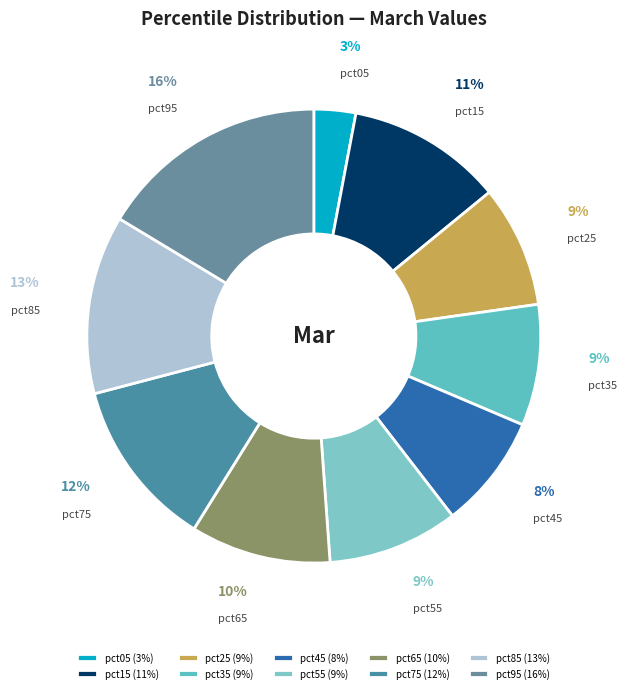

How many slices are in this pie chart?

10